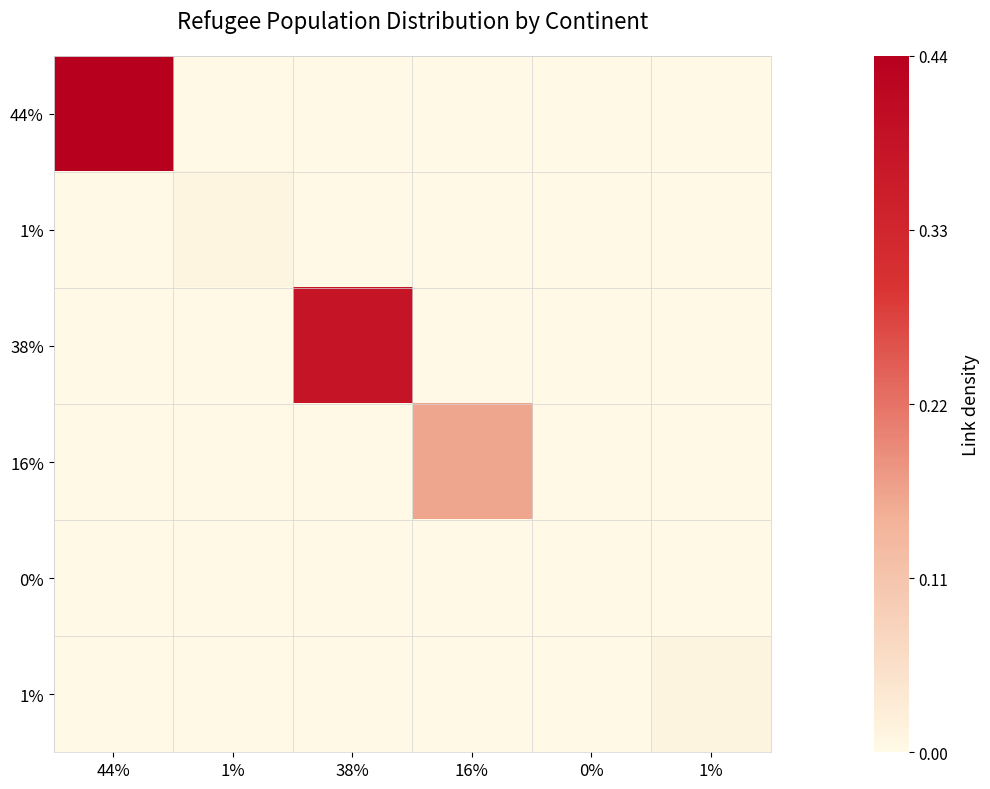

At how many categories does at least one series exceed 0?

5